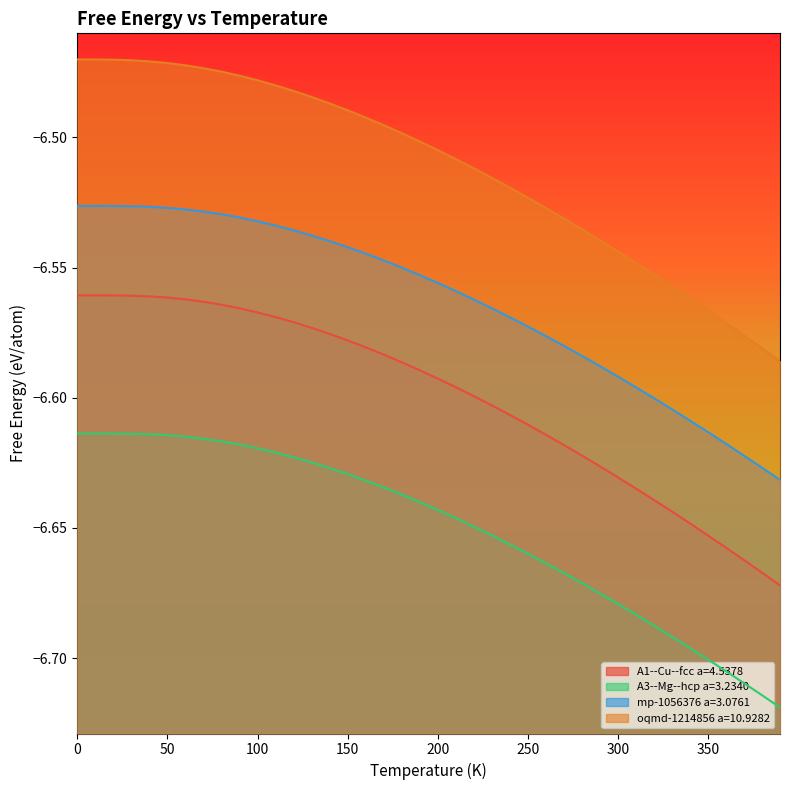

What is the label of the 10th point from the left?

90.0